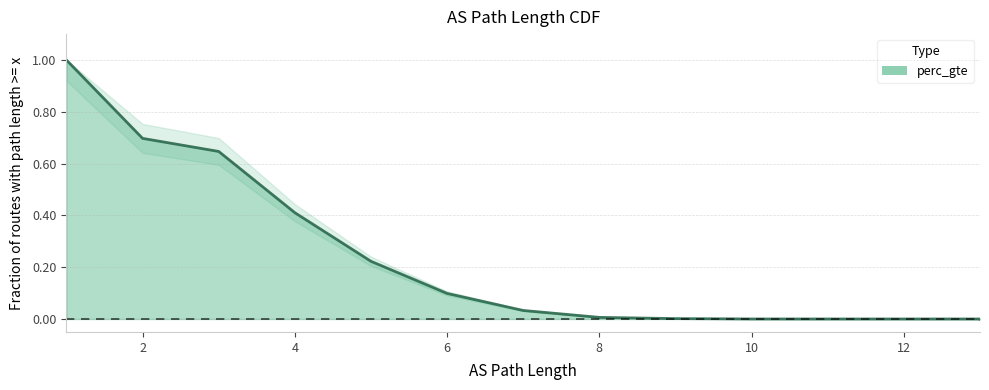

Is it true that the value at 13 is 0.0?

False